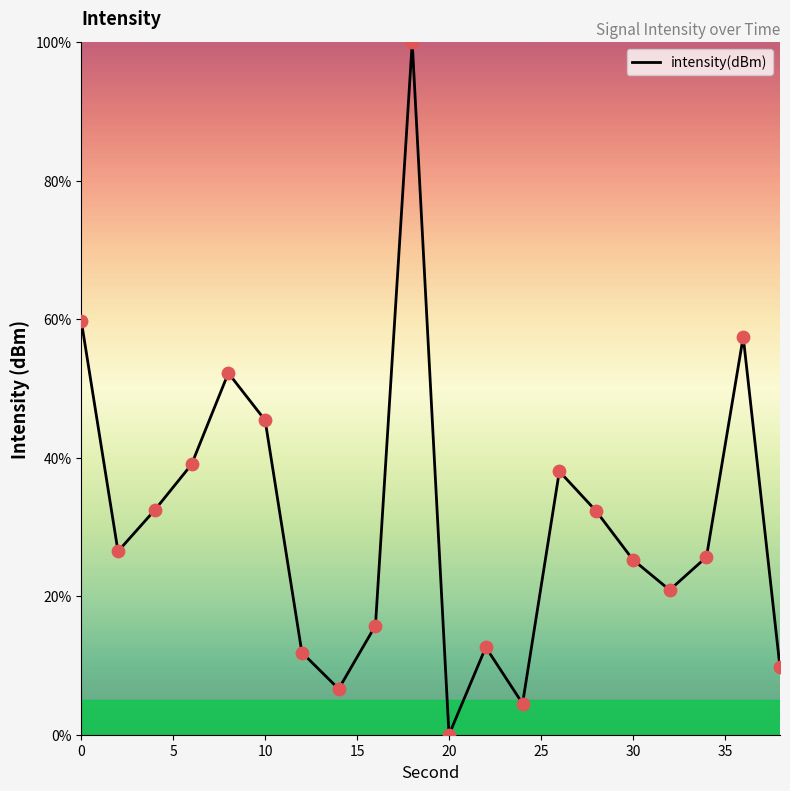

What is the difference between the maximum and minimum values?

100.0